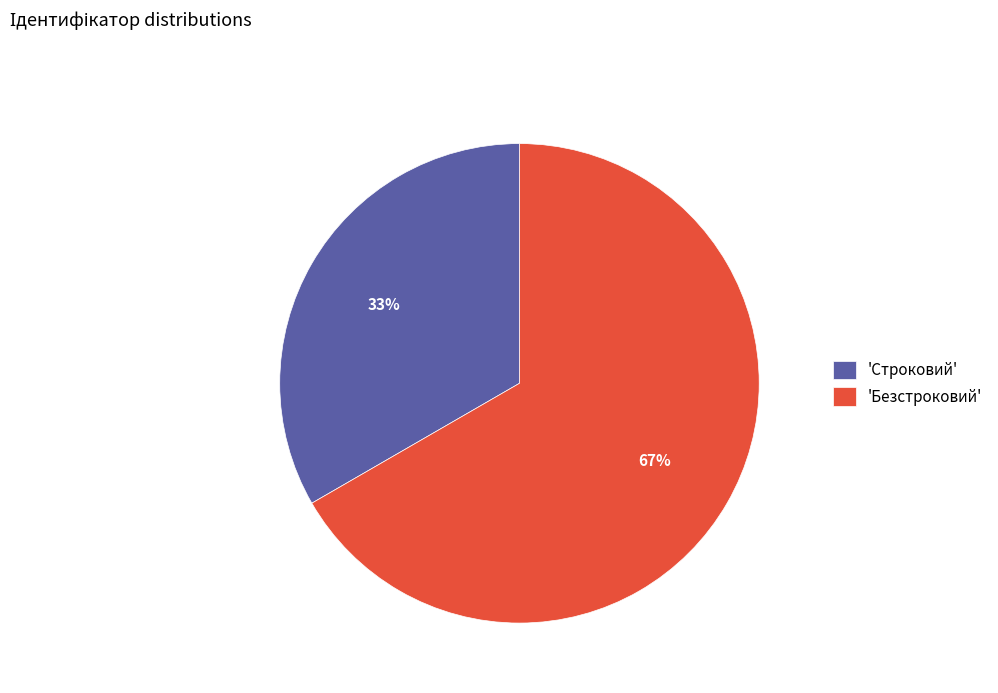

Which category has the biggest portion of the pie?

'Безстроковий'